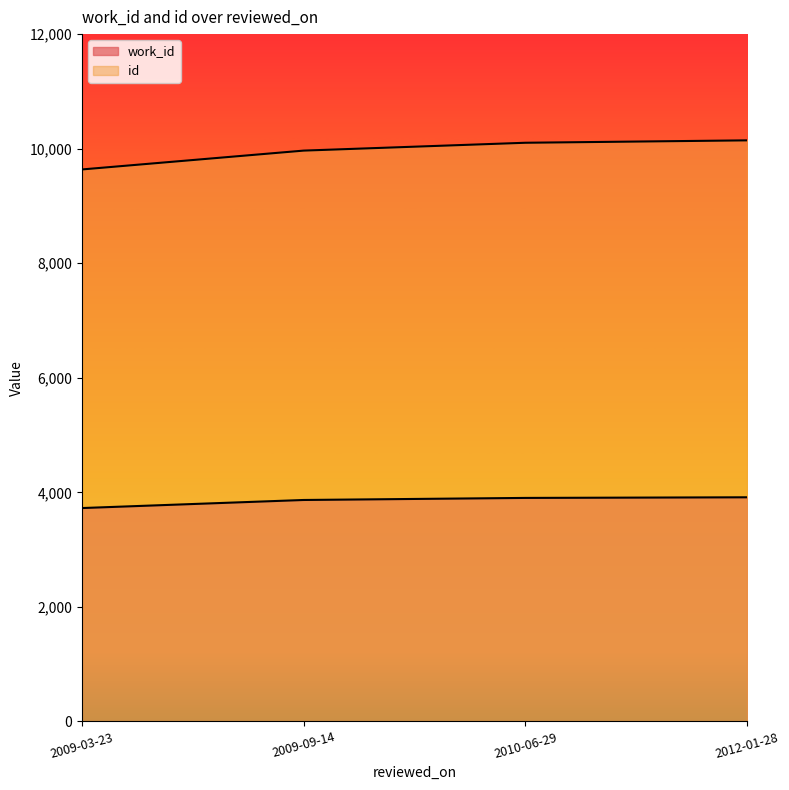

What is the label of the 4th point from the right?

2009-03-23